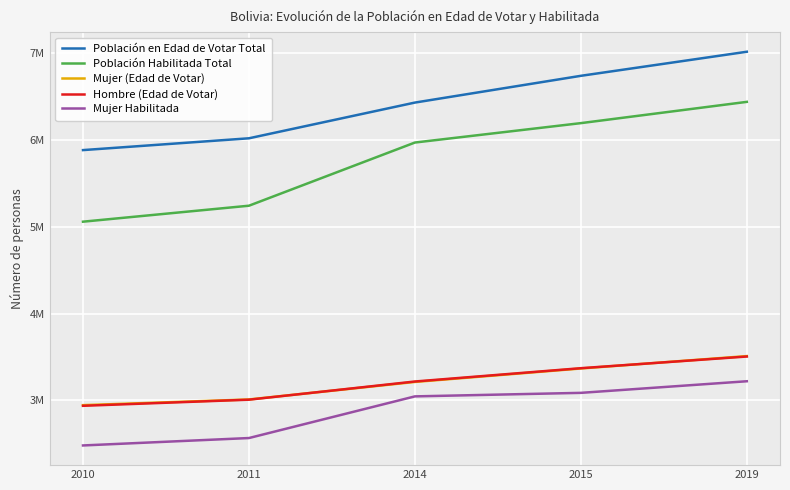

Which series has the largest total across all categories?

Población en Edad de Votar Total